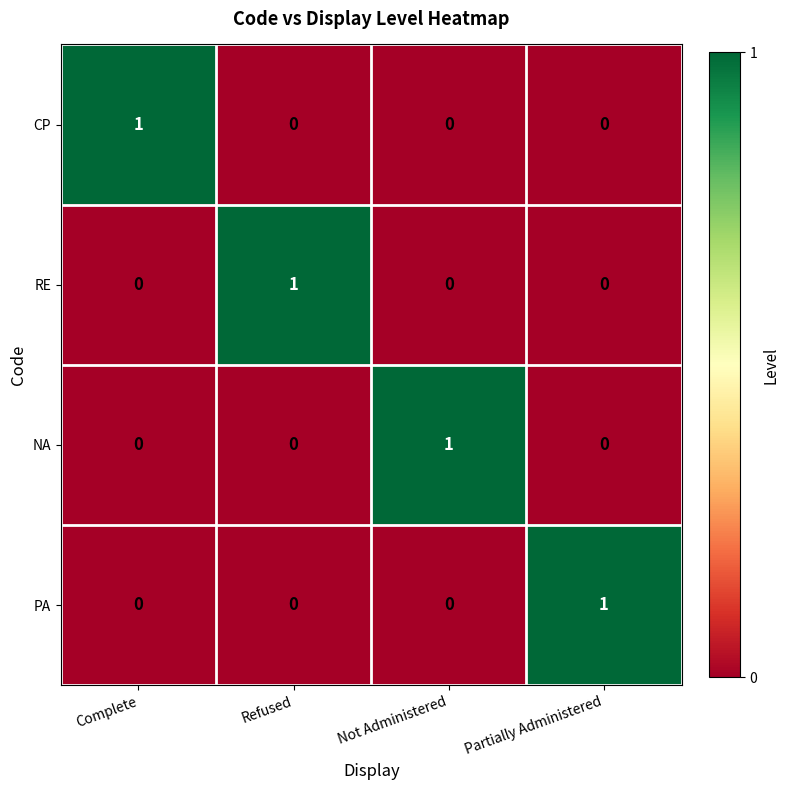

How many categories are shown in the chart?

4